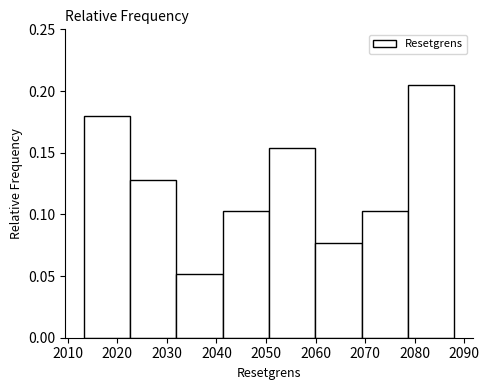

How tall is the bar that spans 2013 to 2023 on the x-axis? Neither the bar edges nor the heights are printed on the chart, so give them approximately, as read against the axes.

0.180